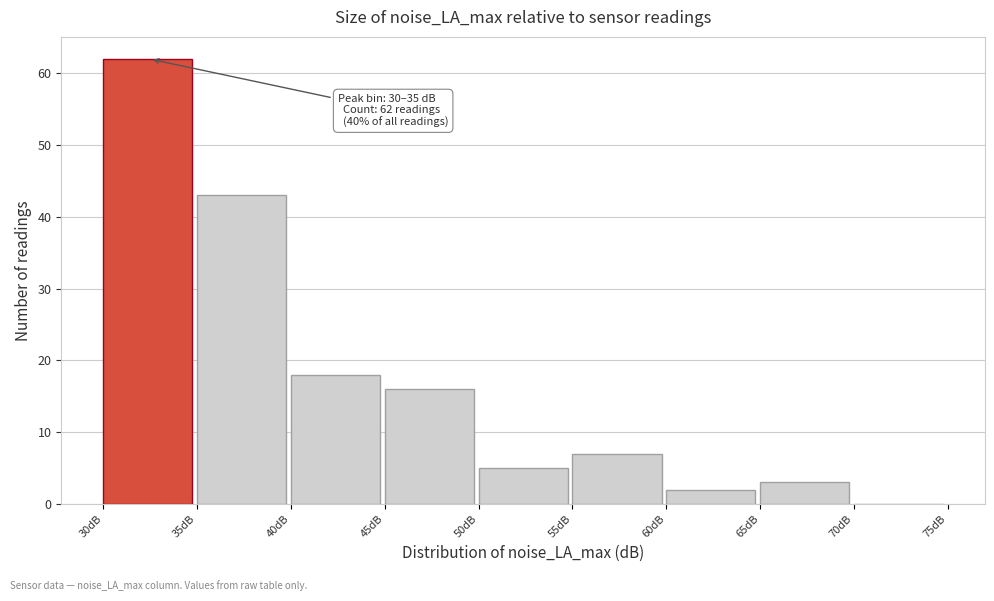

Over which range of the x-axis is the bar tallest?

30 to 35